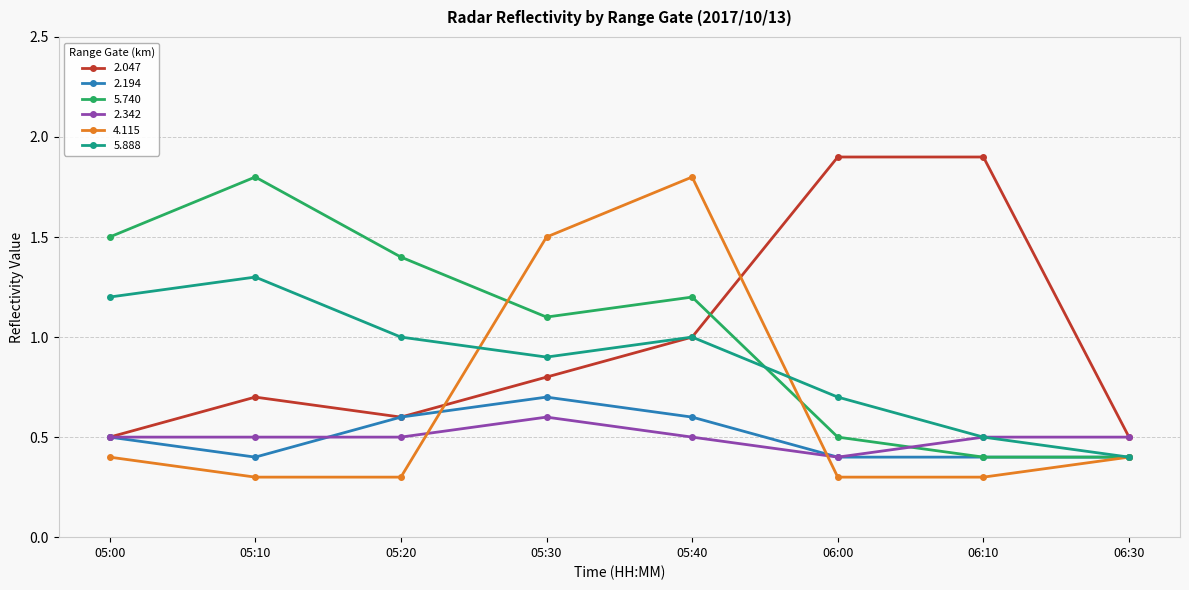

The 5.888 series shows 0.2 at 06:30. True or false?

False